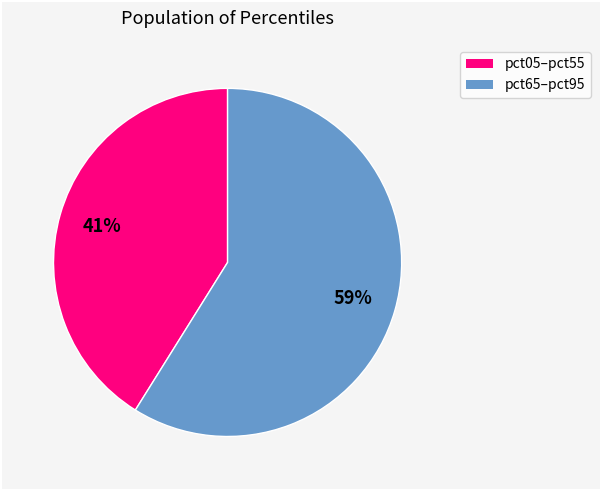

Is there any slice that represents more than half of the pie?

Yes